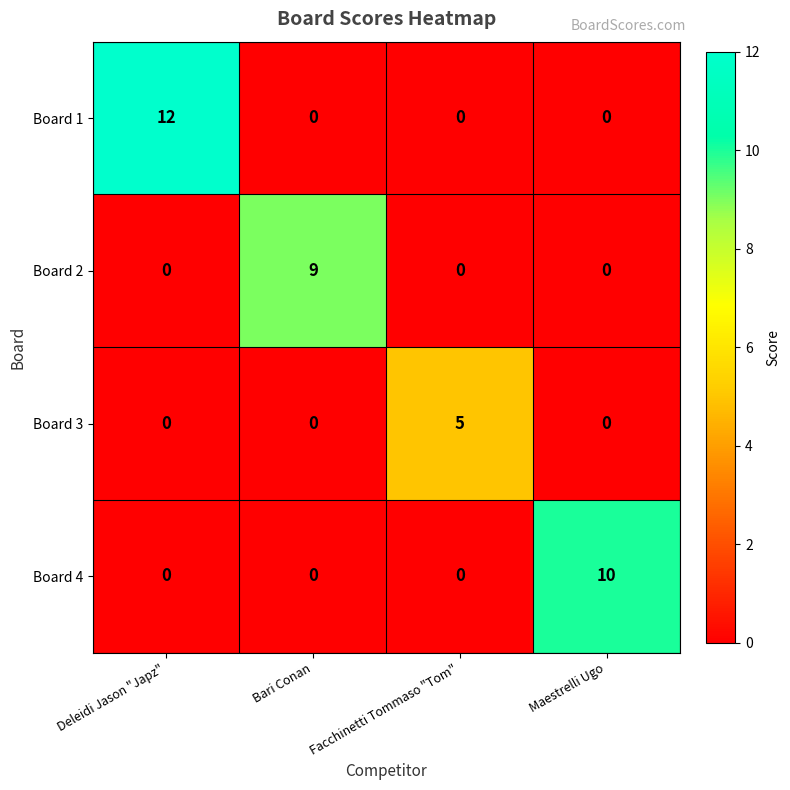

At how many categories does at least one series exceed 6?

3